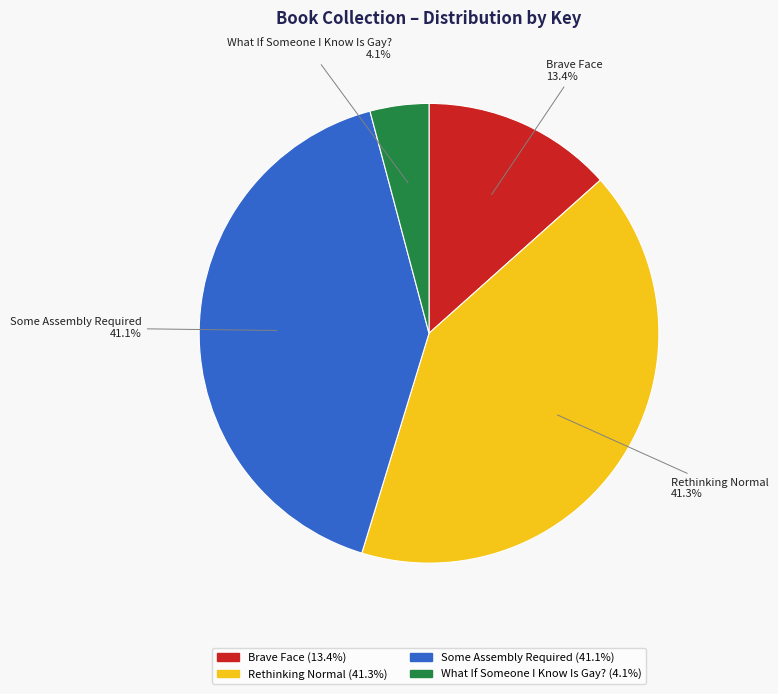

Between What If Someone I Know Is Gay? and Some Assembly Required, which is larger?

Some Assembly Required